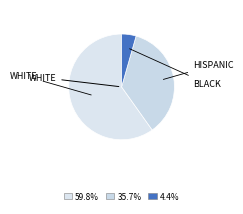

How many slices are in this pie chart?

3